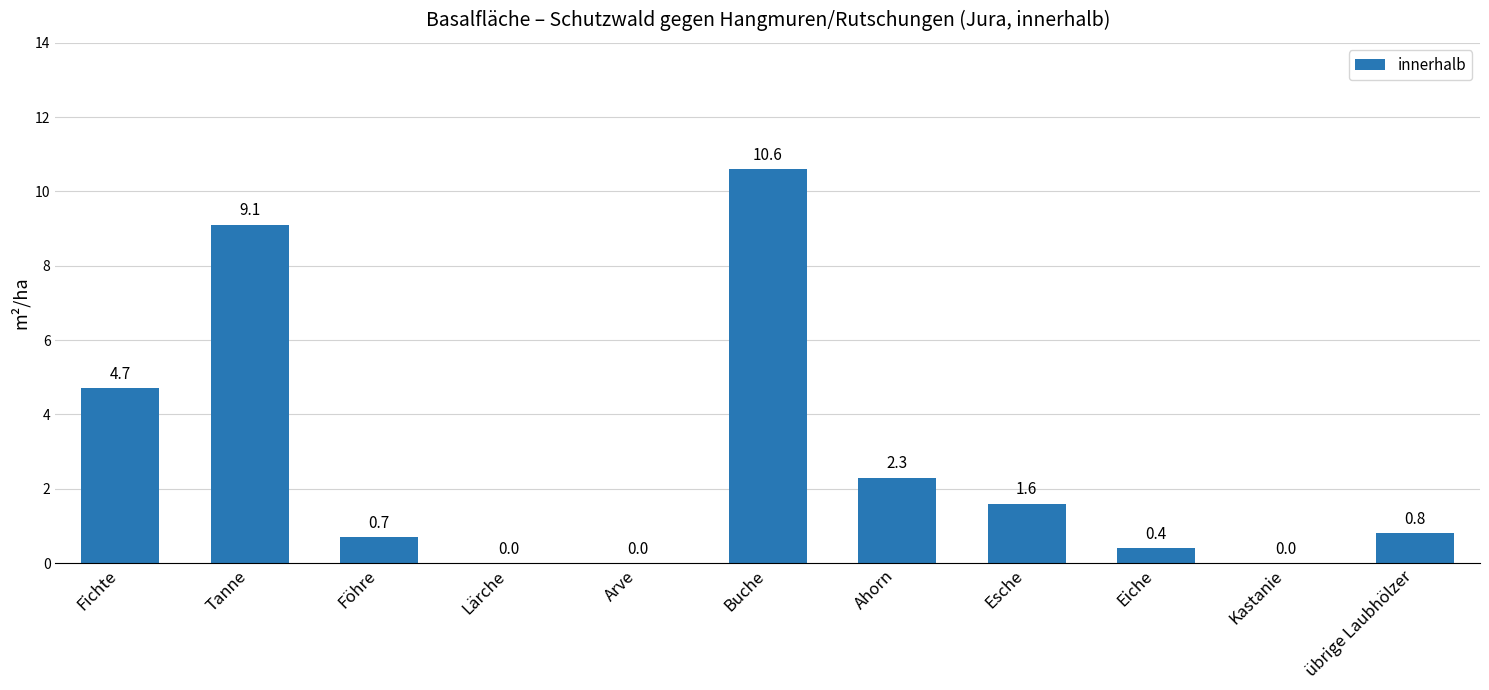

What is the sum of the values at Ahorn and Kastanie?

2.3